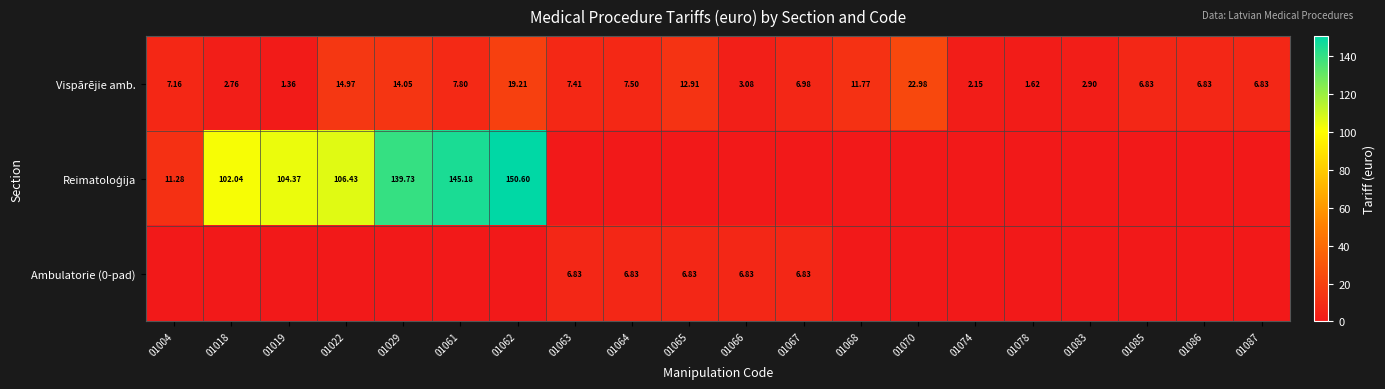

The value of Ambulatorie (0-pad) at 01065 is 1.8. True or false?

False